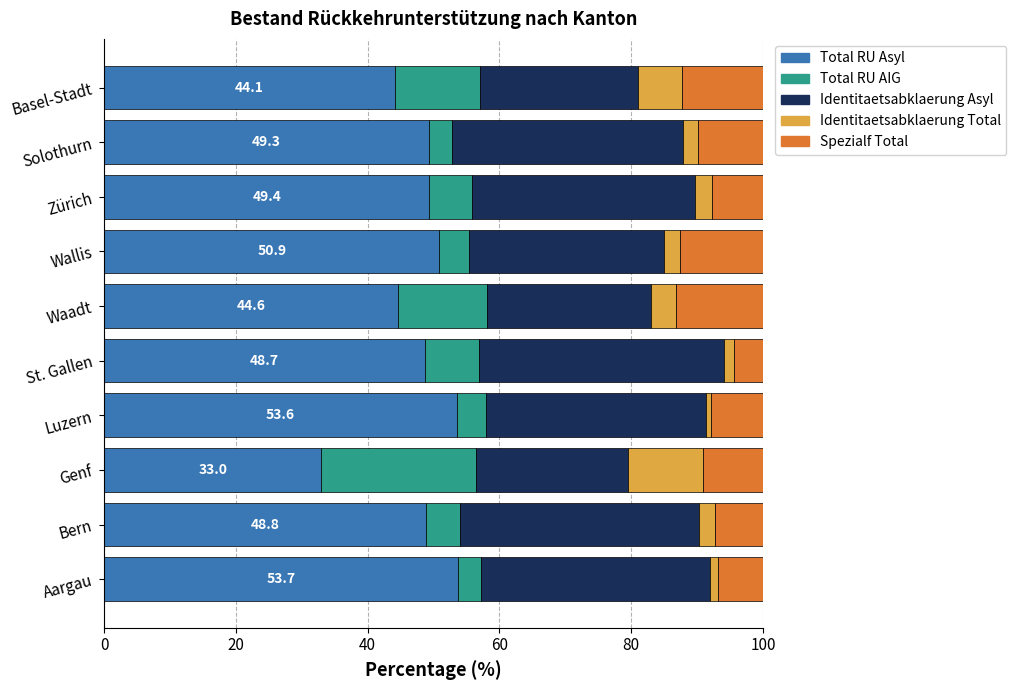

What is the difference between the Total RU Asyl values at Waadt and Bern?

4.2